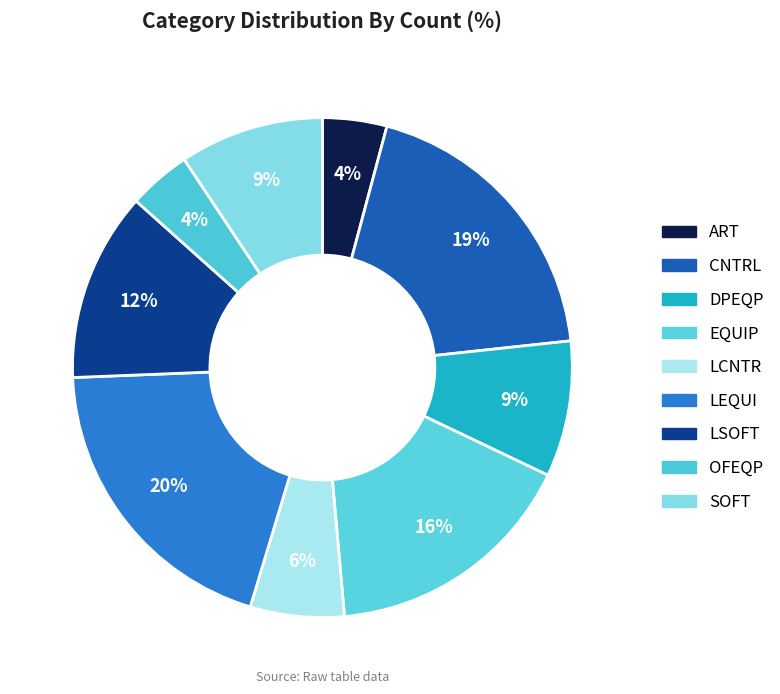

To the nearest percent, what is the difference between the largest and smallest slice percentages?

16%